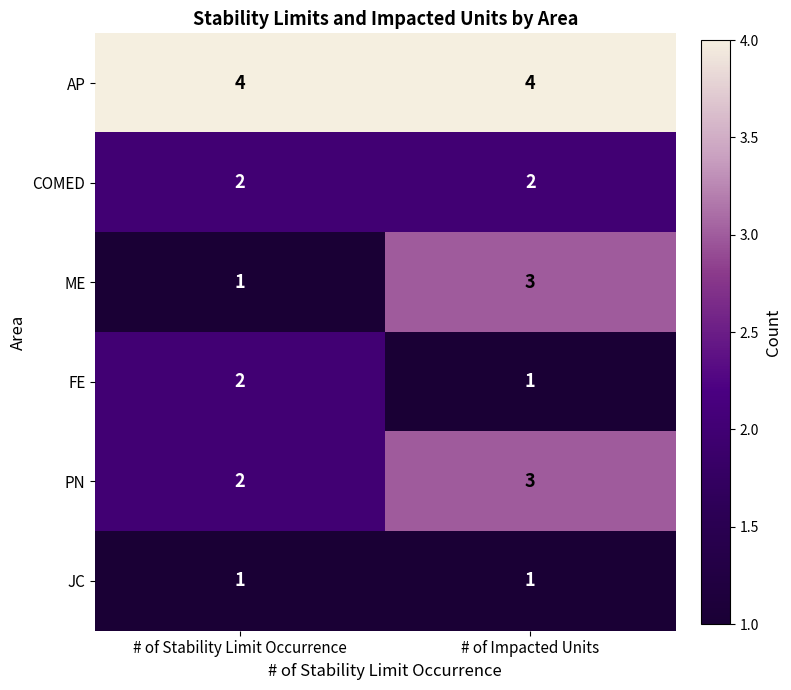

Rank the categories by PN value from lowest to highest.

# of Stability Limit Occurrence, # of Impacted Units